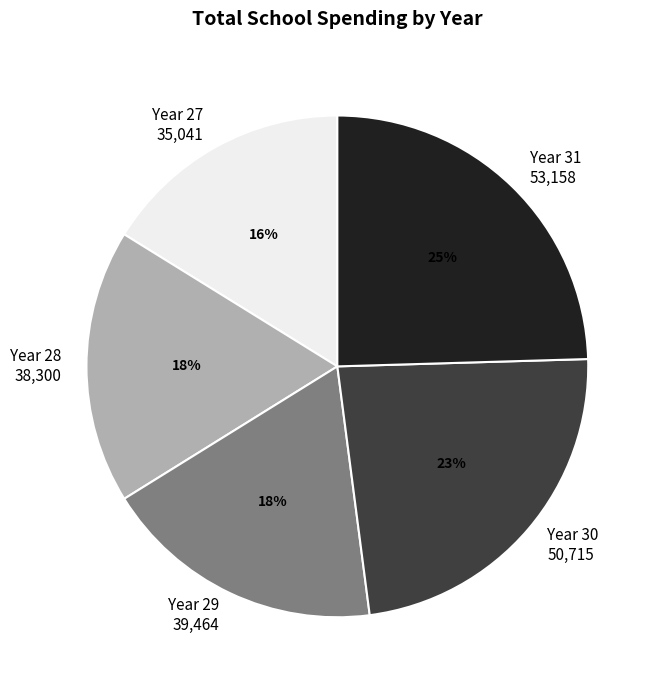

How many slices are in this pie chart?

5